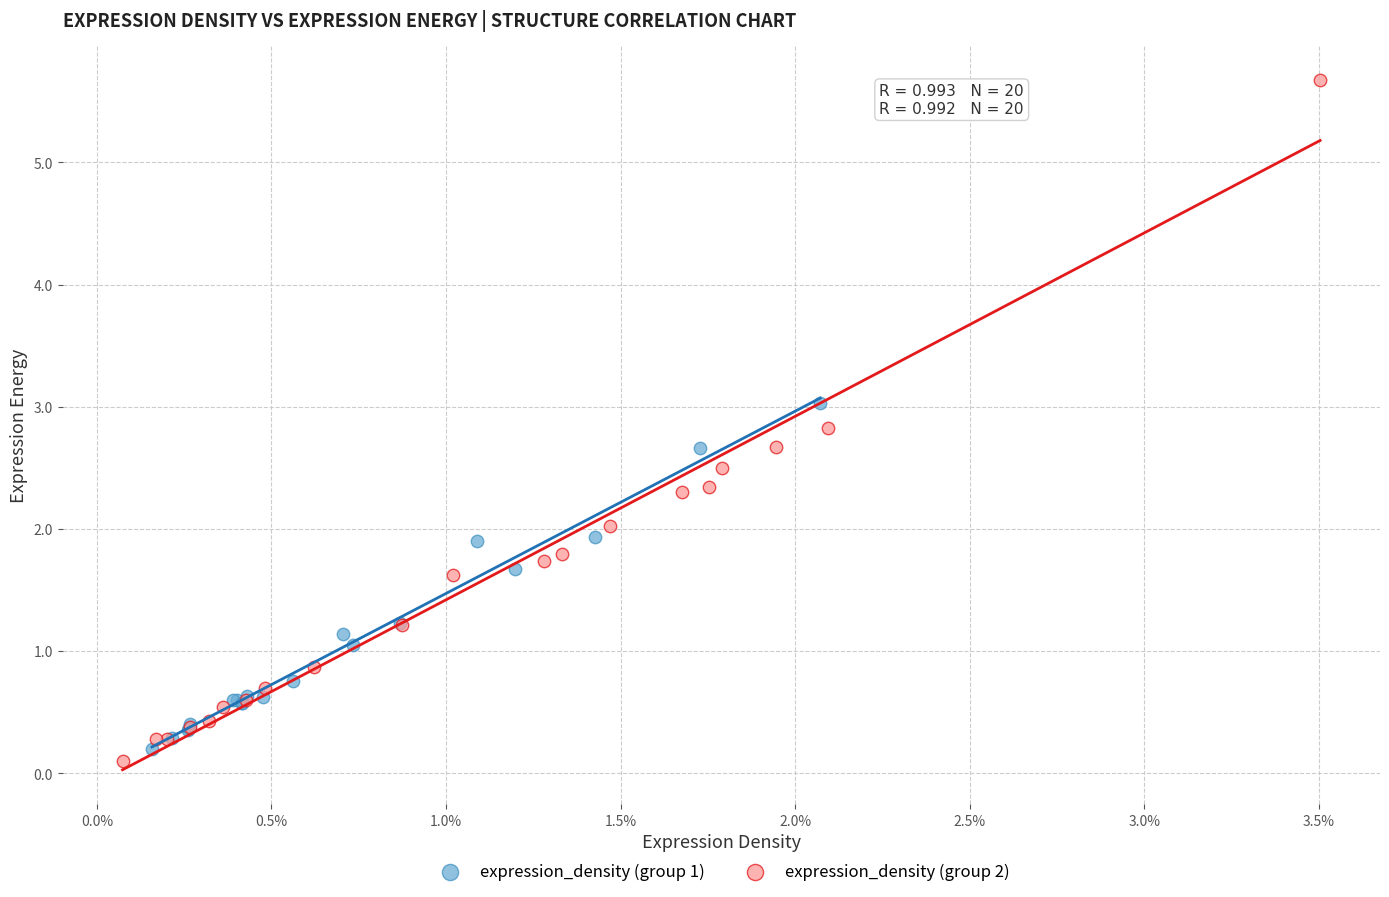

Which series has the widest spread of Y values?

expression_density (group 2)